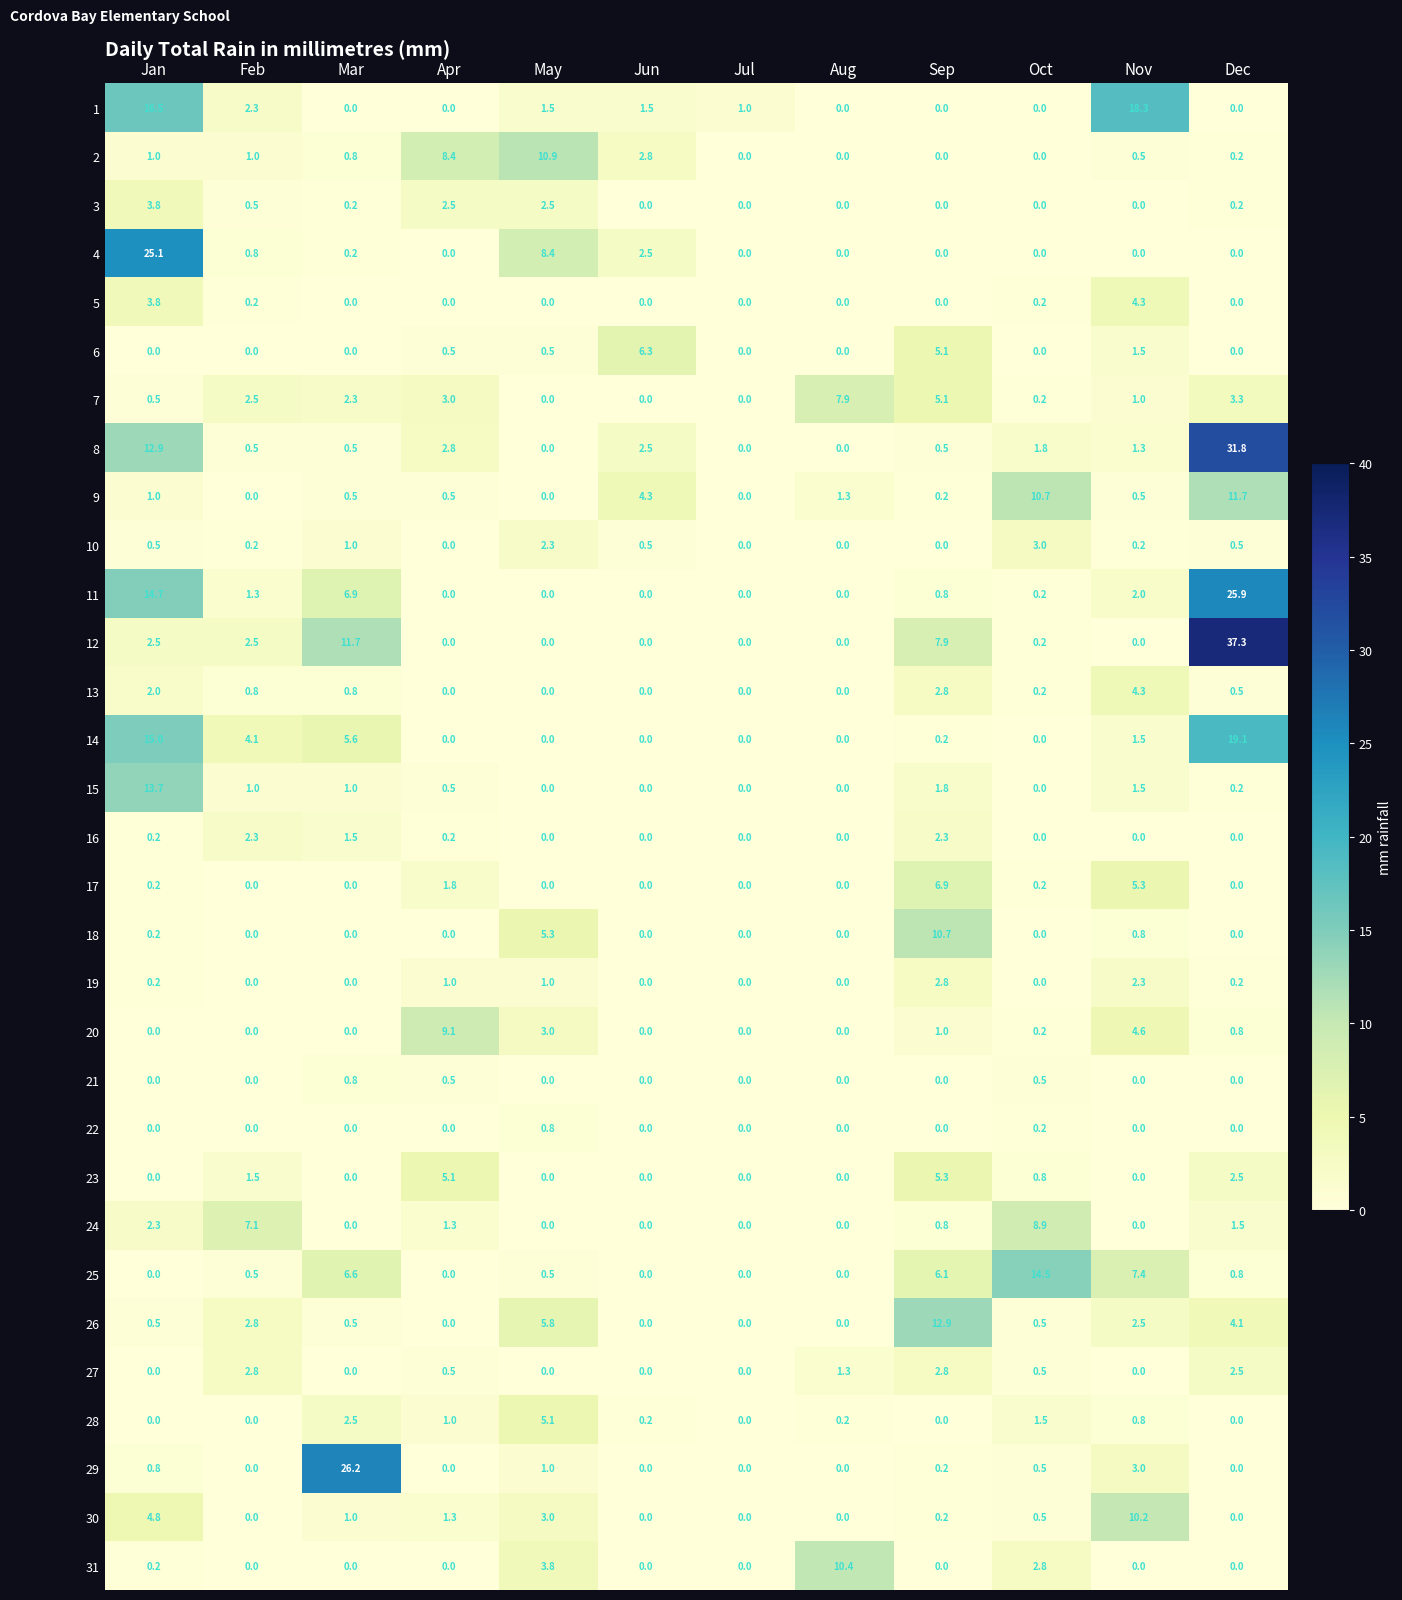

What is the difference between the maximum and minimum values in the 4 series?

25.1